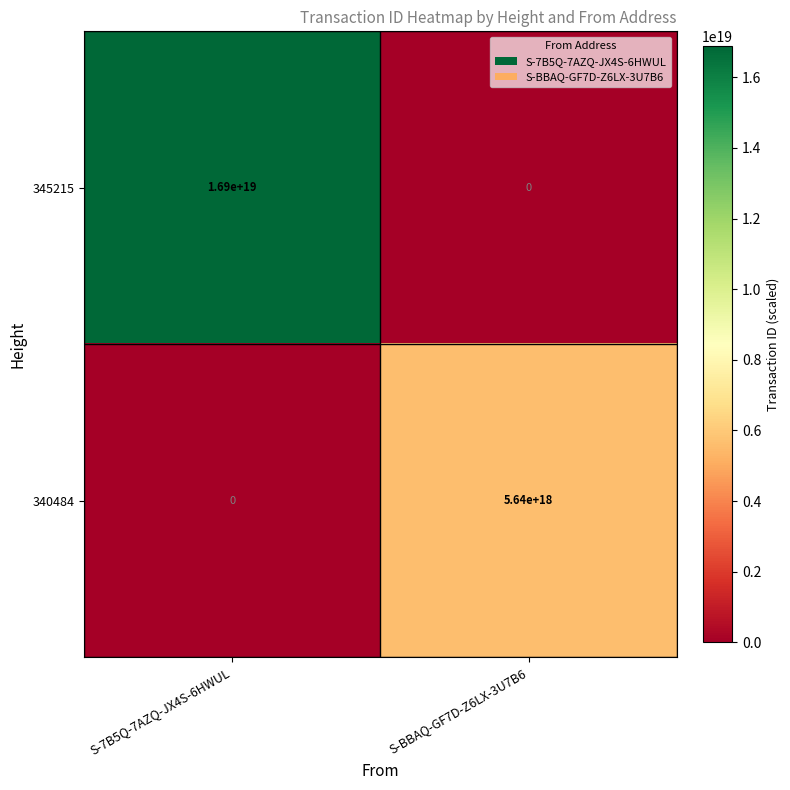

Which series has the widest spread of values?

345215